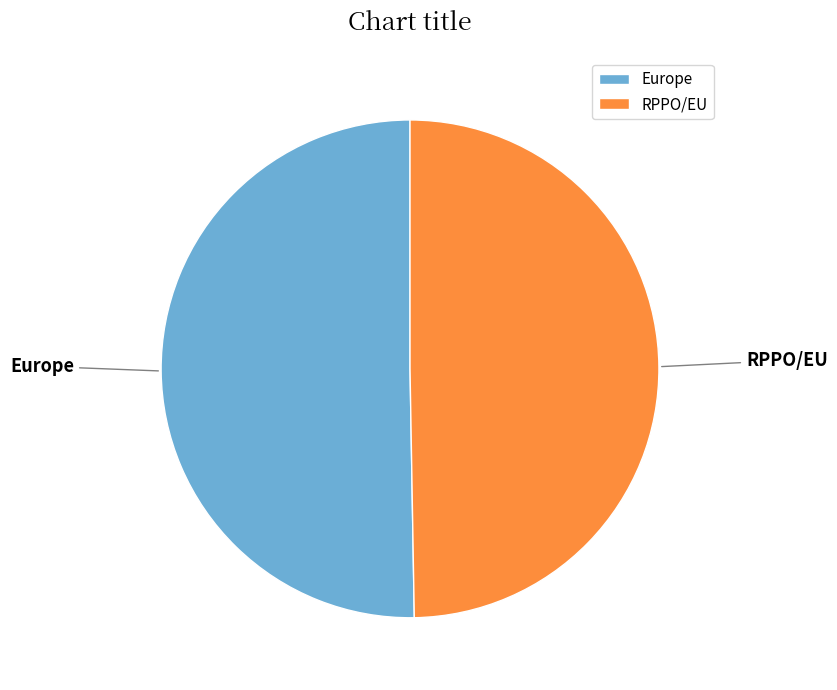

Approximately how many times larger is the value at Europe compared to RPPO/EU?

1.0